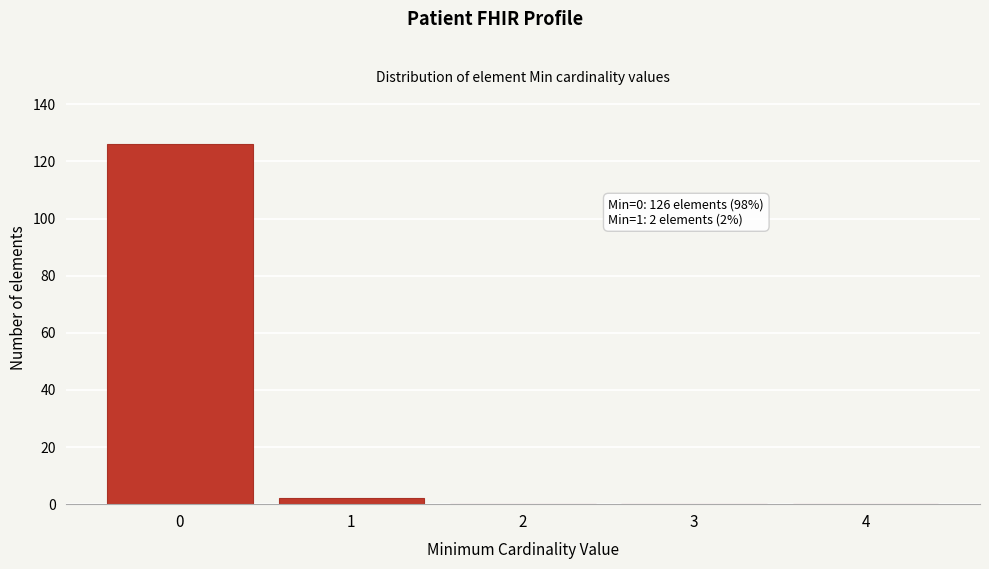

Reading left to right, list all the values displayed in this chart.

0=126	1=2	2=0	3=0	4=0